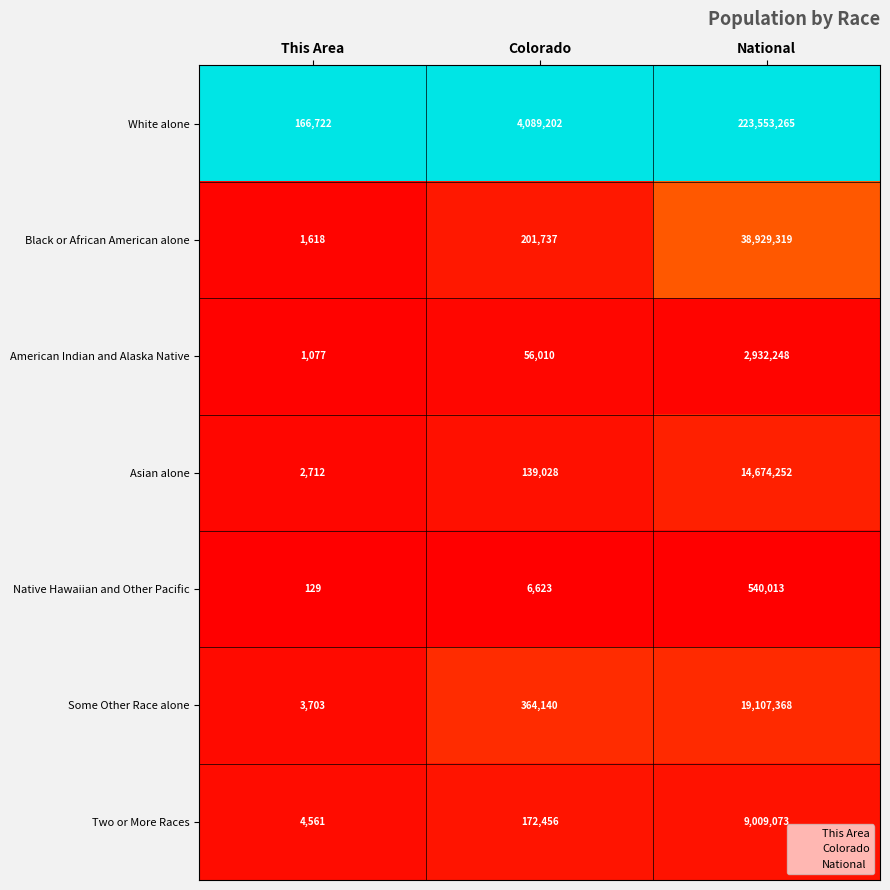

Is the value of Two or More Races at National greater than the value of Some Other Race alone at Colorado?

Yes